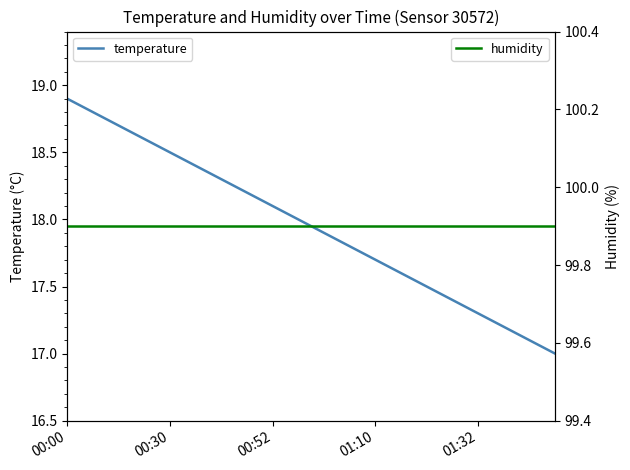

What is the value of the humidity point at the 15th from the left?

99.9